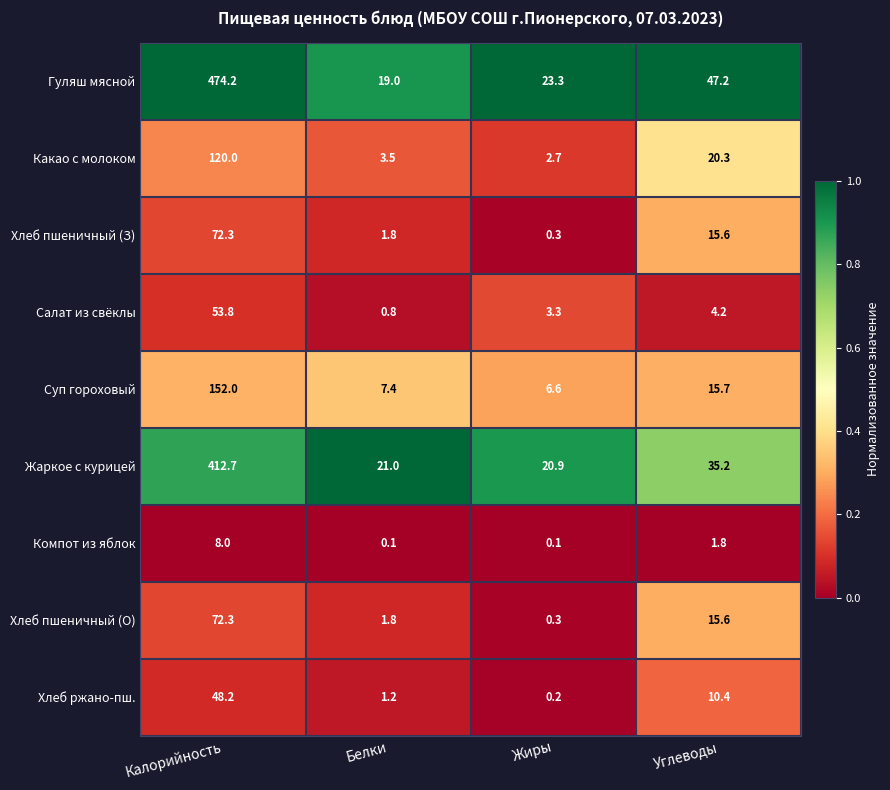

What is the average value of the Хлеб ржано-пш. series?

15.0